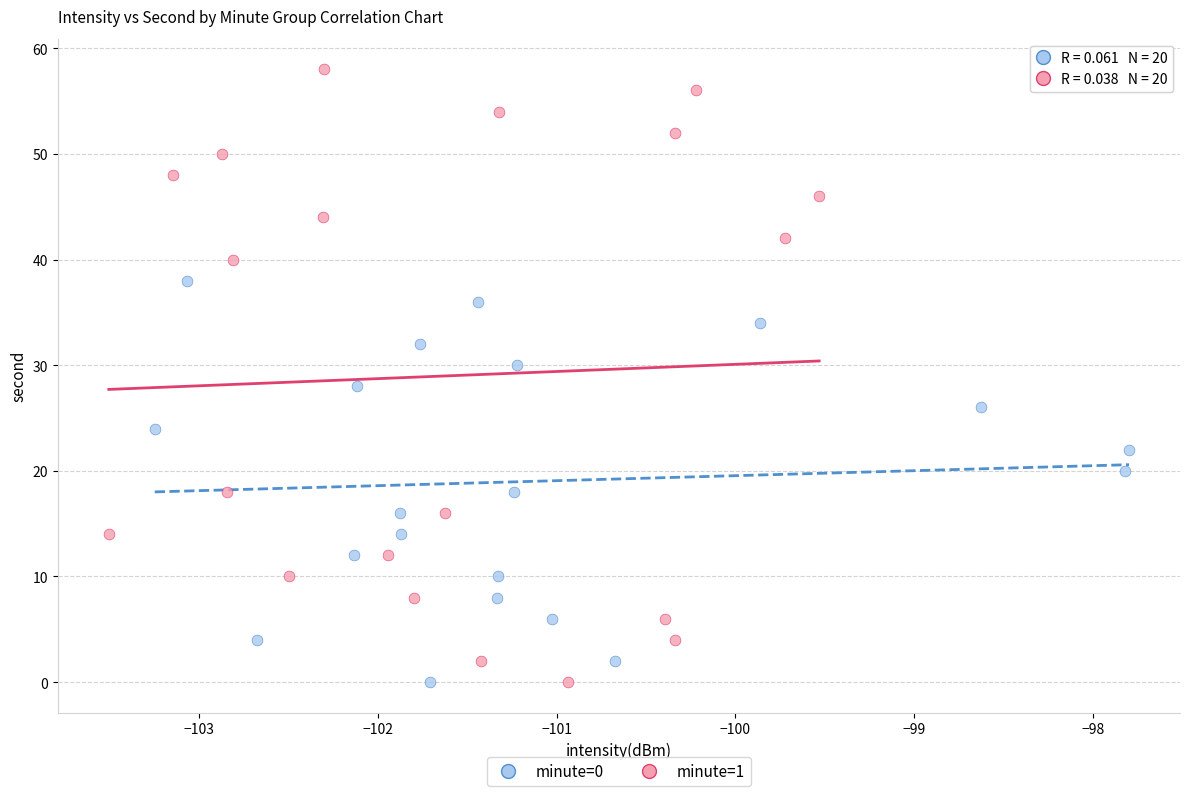

Which series contains the highest Y value?

minute=1